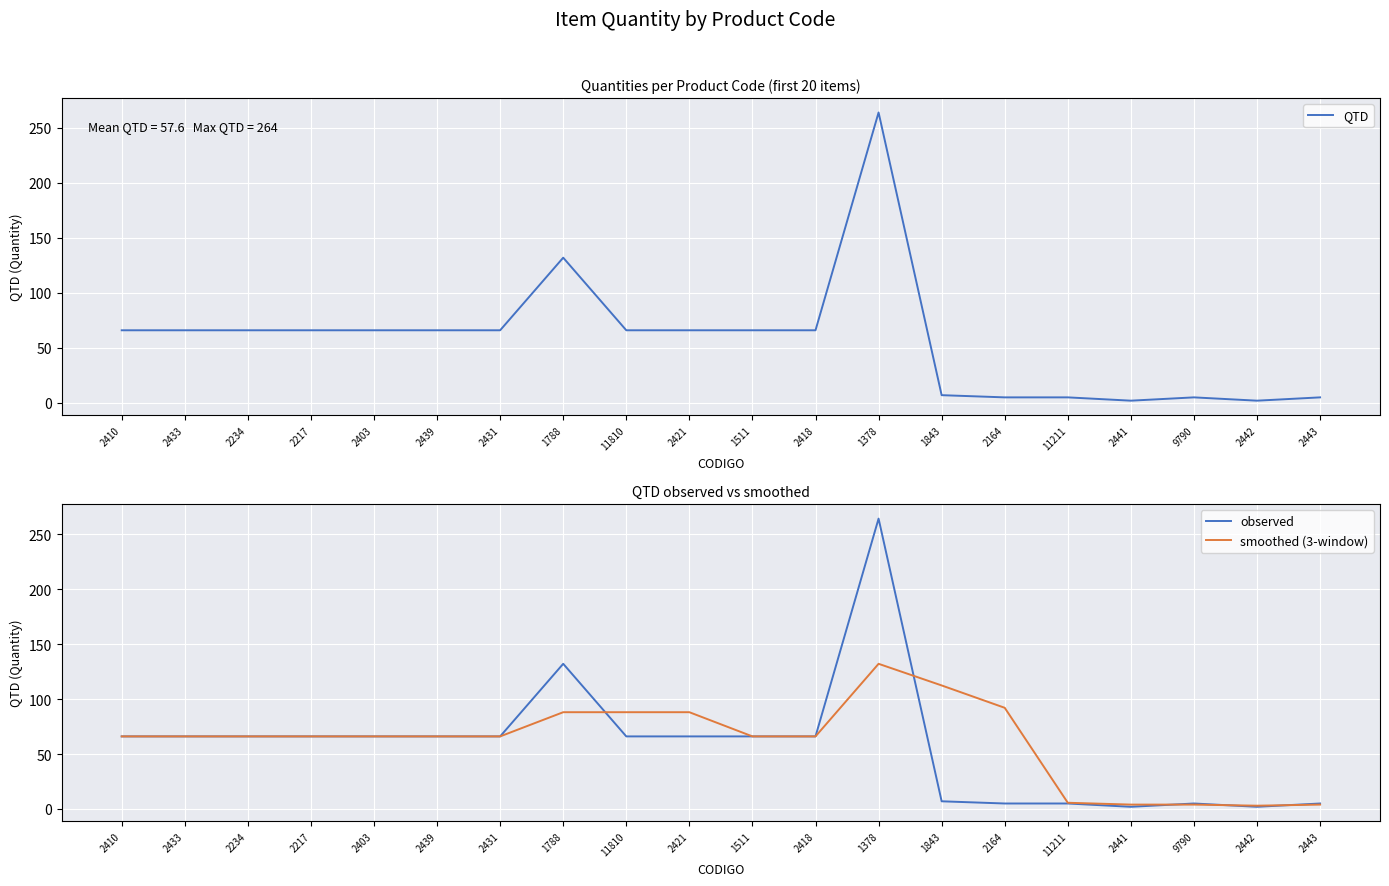

What position from the right is 1378?

8